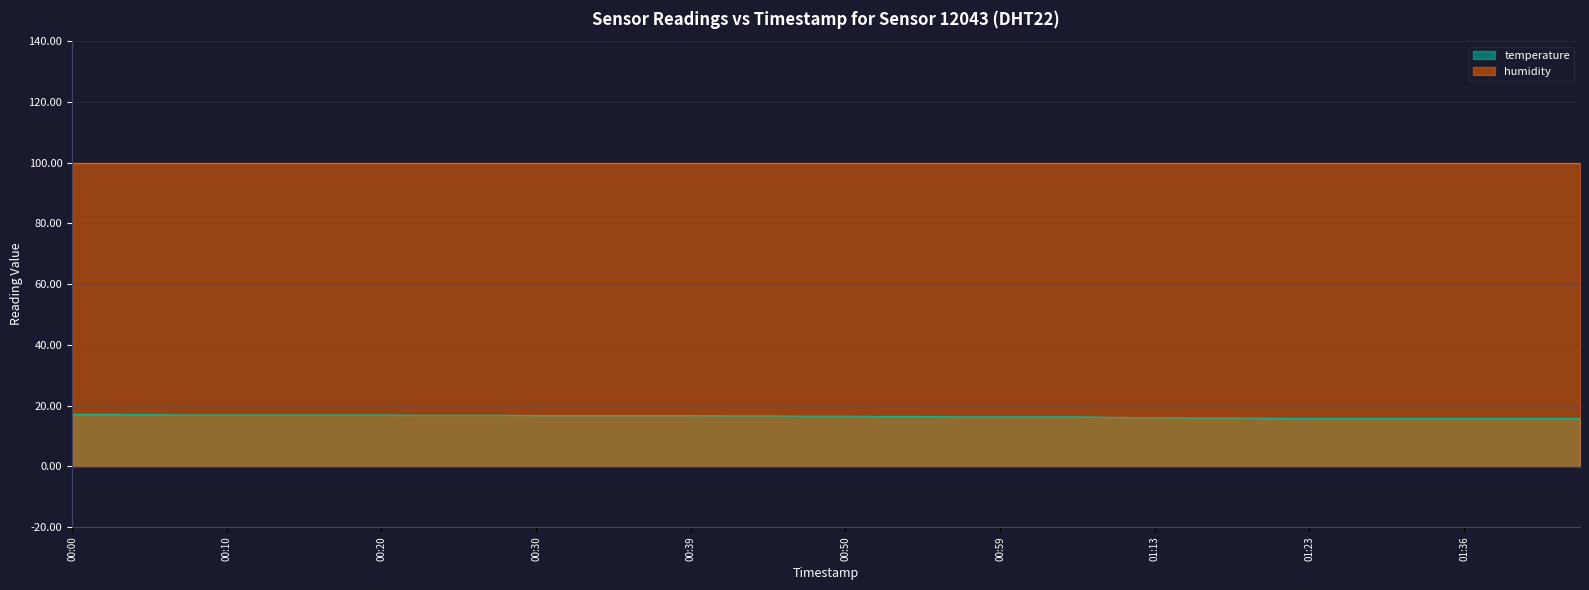

The chart shows a value of 6.6 at 01:41. True or false?

False